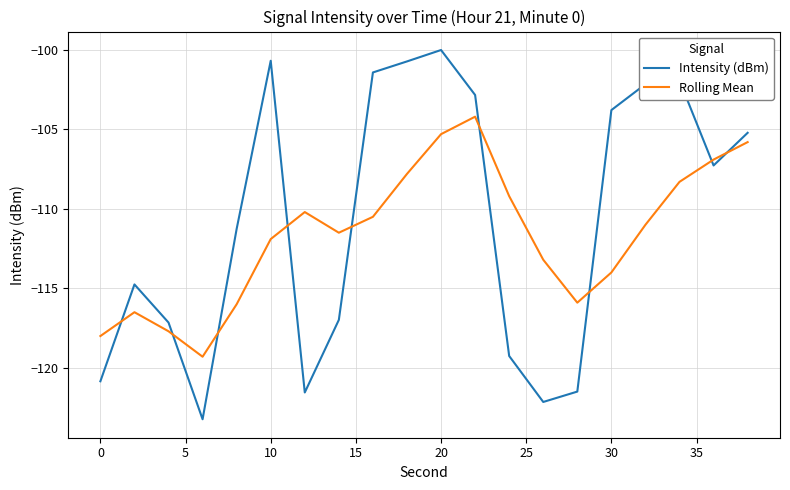

How many lines are shown in the chart?

2